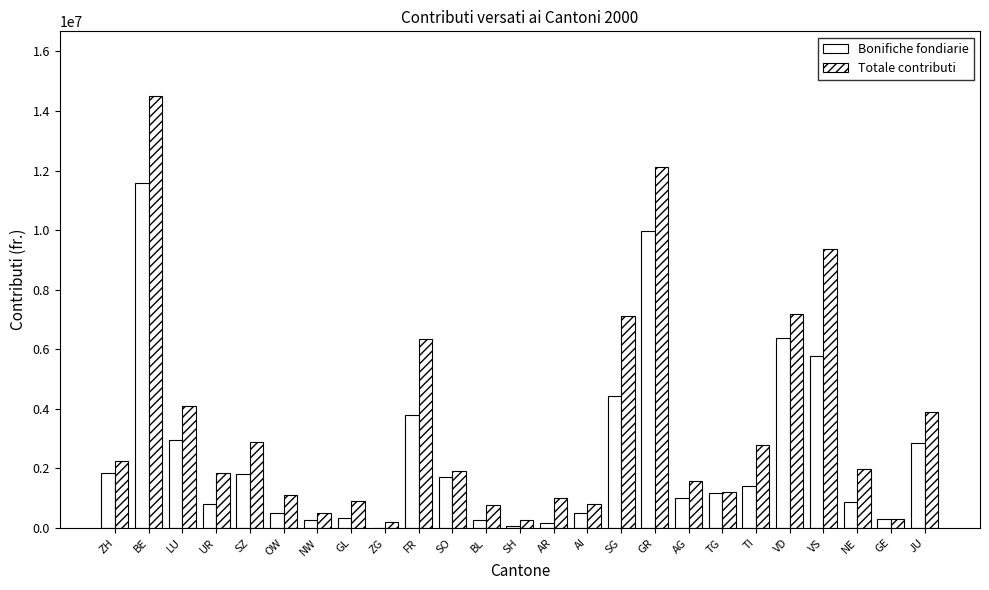

Count the number of categories in the chart.

25